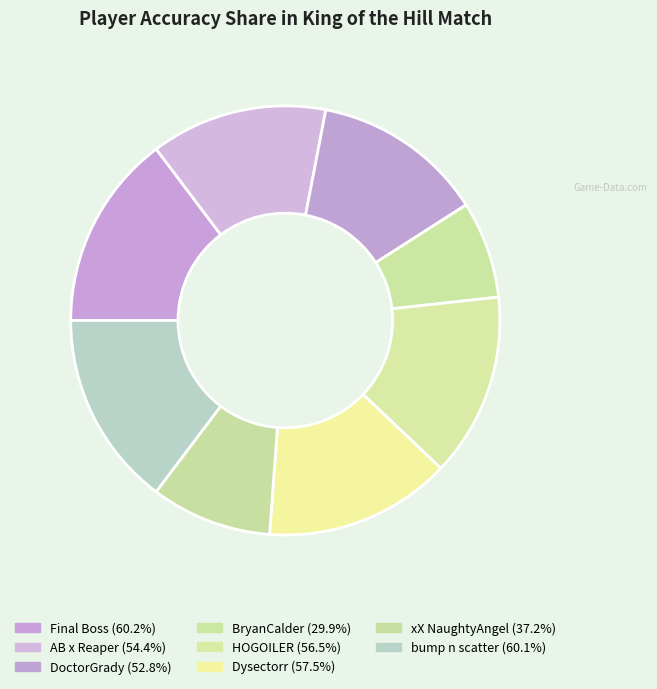

To the nearest percent, what percentage of the pie is BryanCalder?

7%